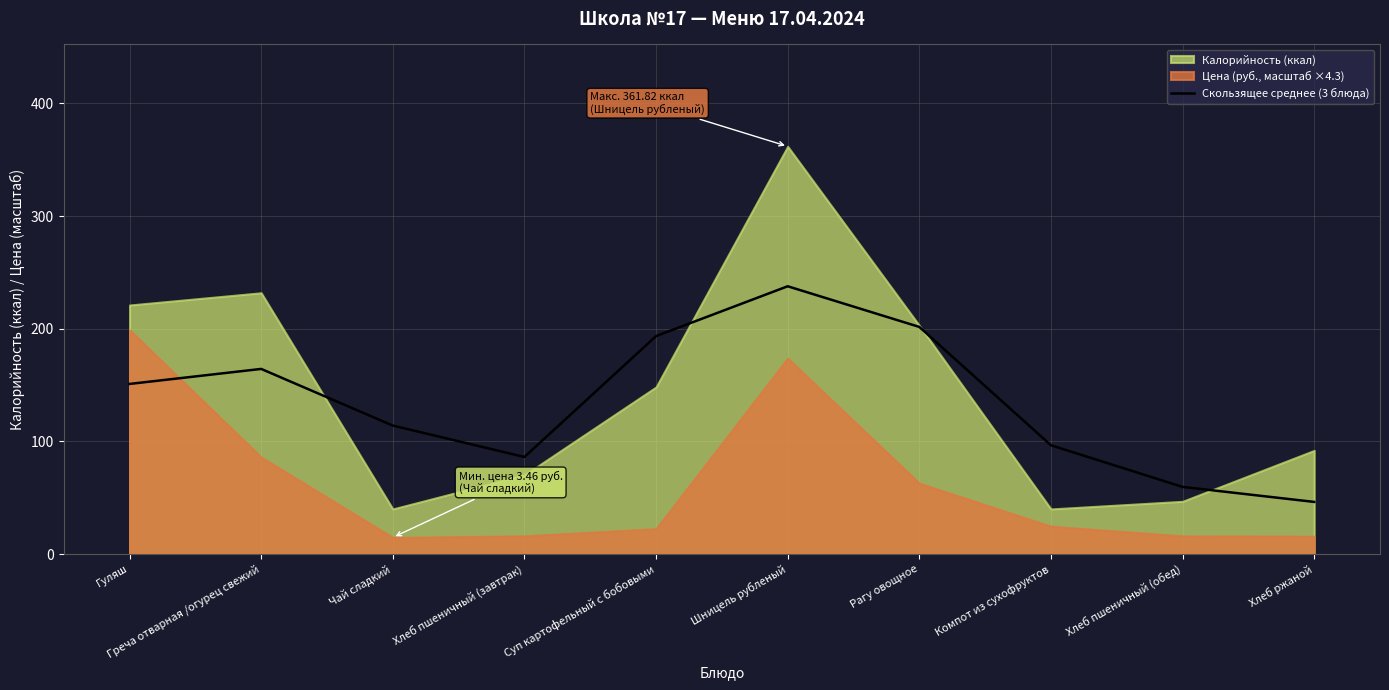

What is the minimum value for Скользящее среднее (3 блюда)?

46.2